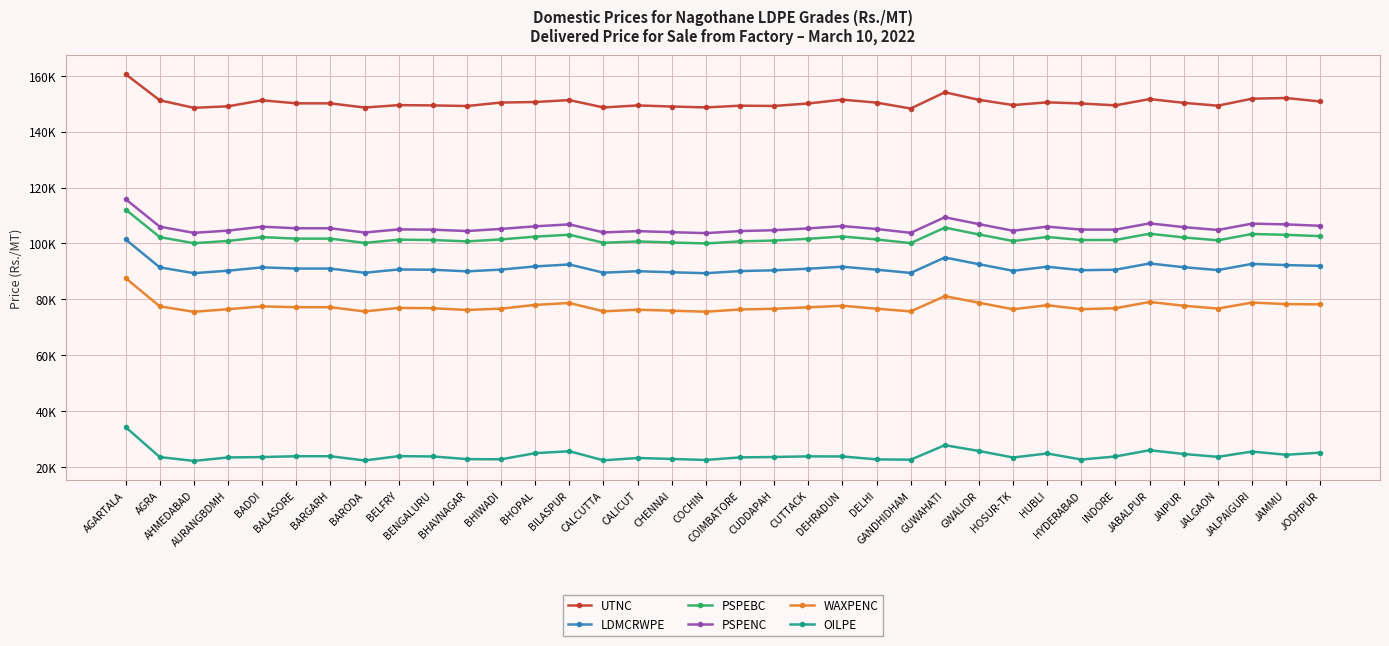

Is this an area chart (filled region under the line)?

No